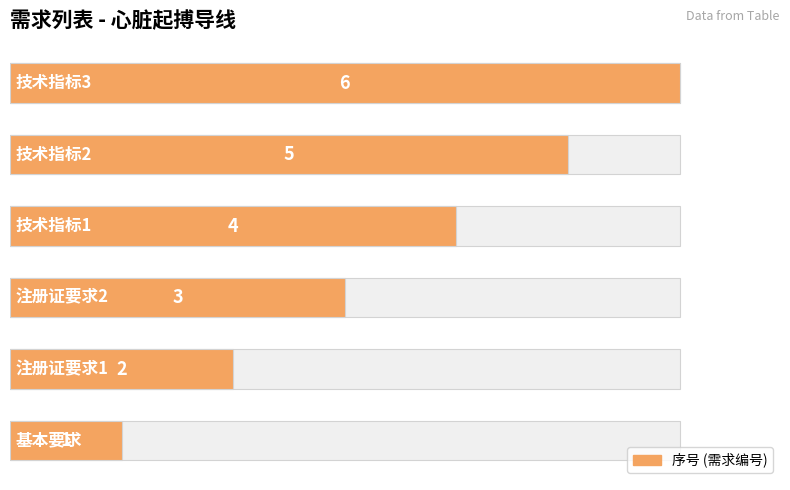

Does the chart contain stacked bars?

No